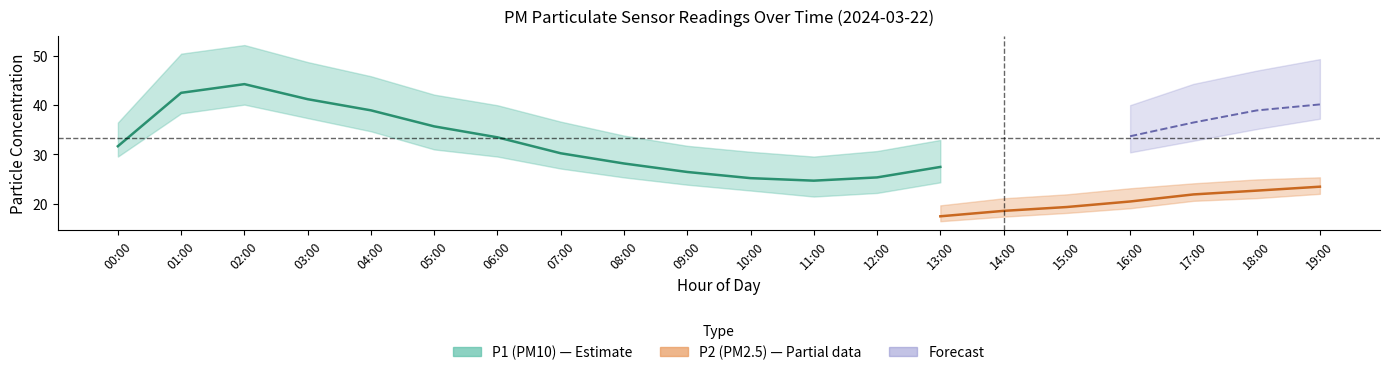

True or false: P2_upper and P1_lower intersect in this chart.

False